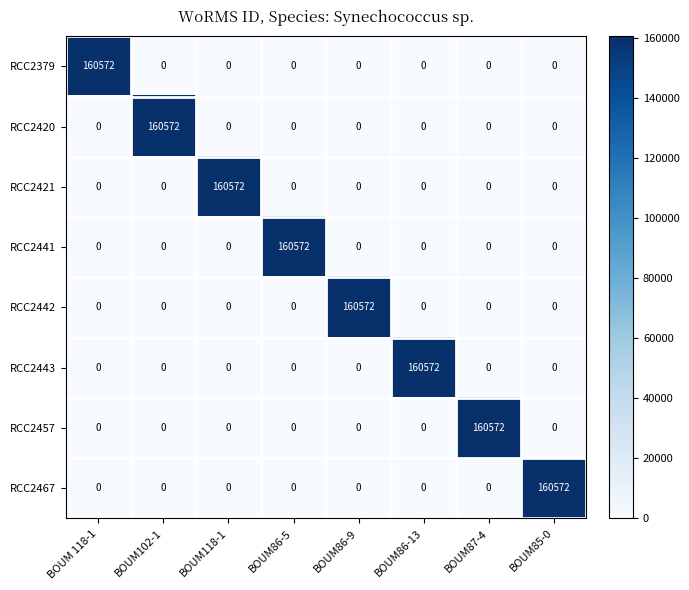

What is the total value across all series at BOUM86-5?

160572